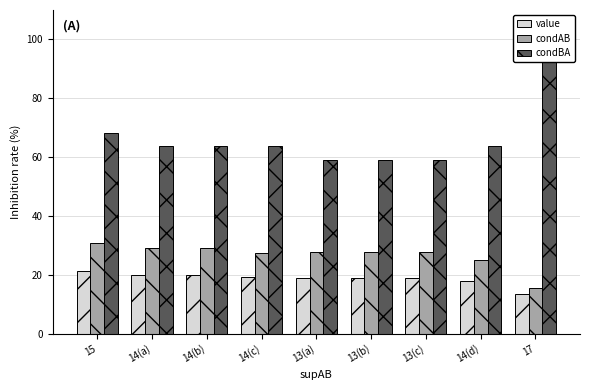

How many data points in condBA are above 63?

6